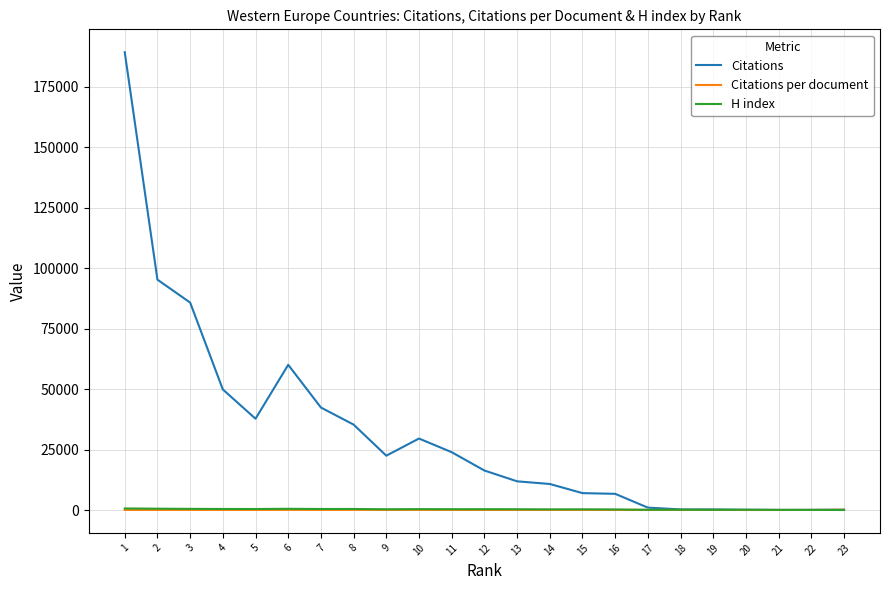

What is the maximum value for H index?

646.0